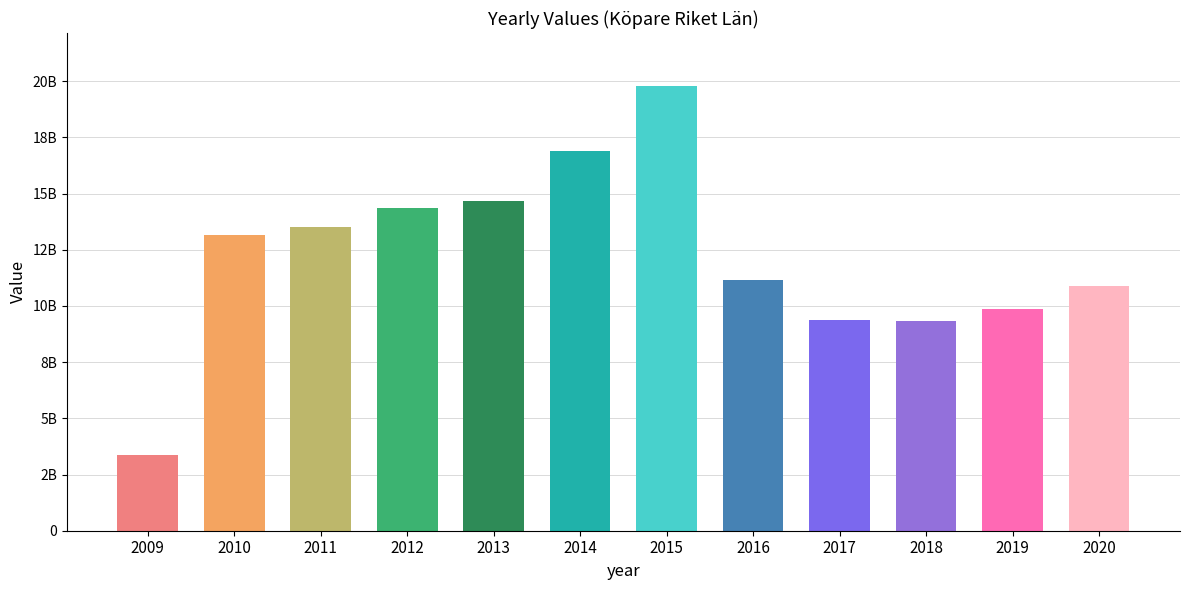

Reading left to right, what are all the values shown in this chart?

3364279365	13164149134	13522011000	14356553646	14674754331	16885816955	19769132363	11140651003	9355684092	9351749604	9874526339	10871396565